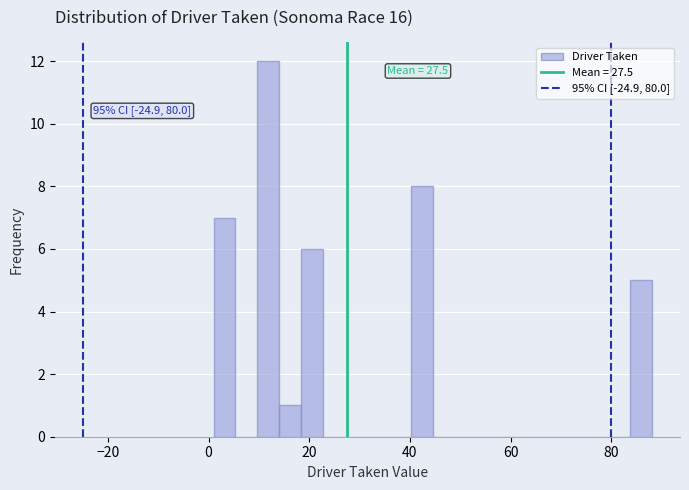

Around what value on the x-axis is the tallest bar? Give the approximate position of its centre, as read against the axis.

12